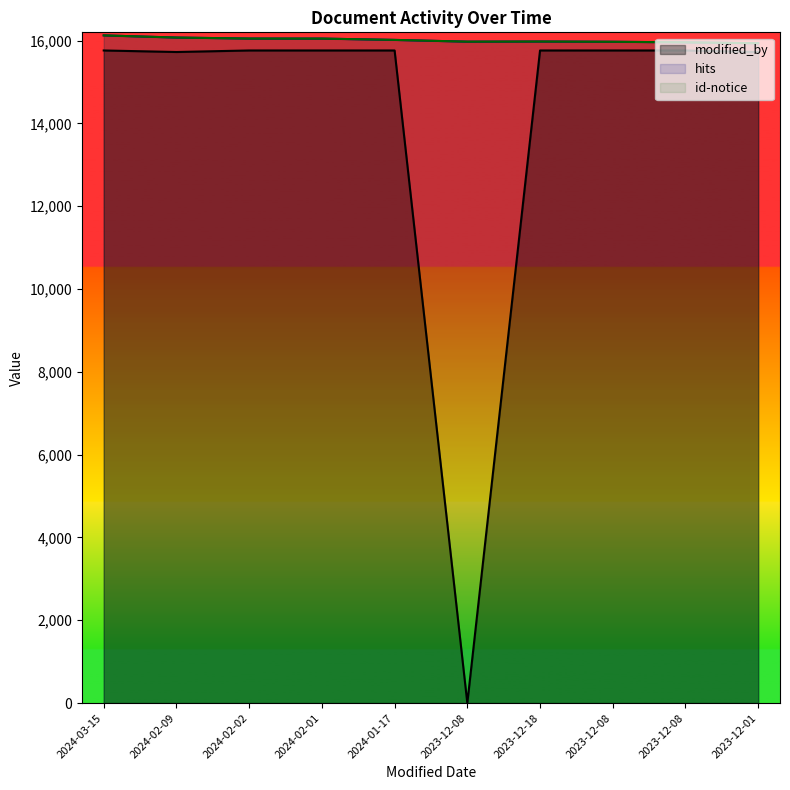

What is the total value across all series at 2023-12-08?

31950